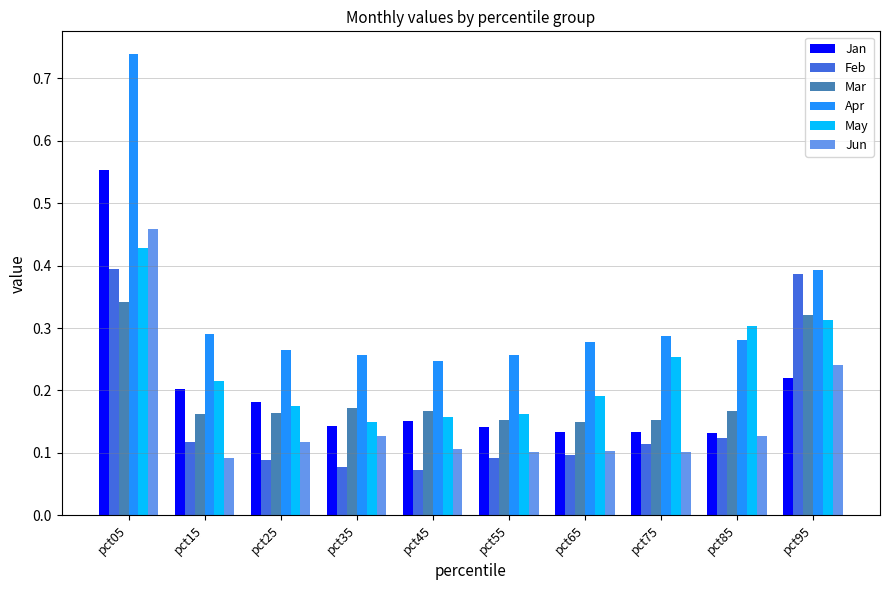

Which label corresponds to the largest value in the chart?

pct05